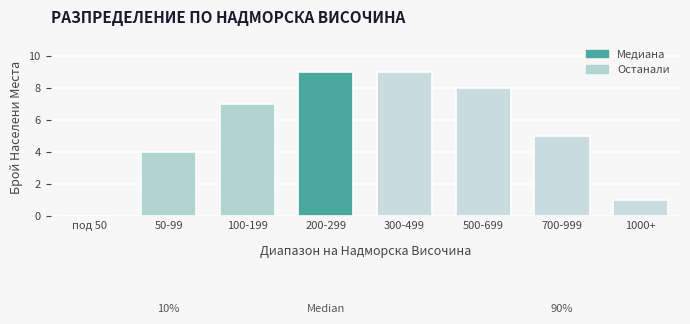

Reading left to right, what are all the values shown in this chart?

под 50=0	50-99=4	100-199=7	200-299=9	300-499=9	500-699=8	700-999=5	1000+=1